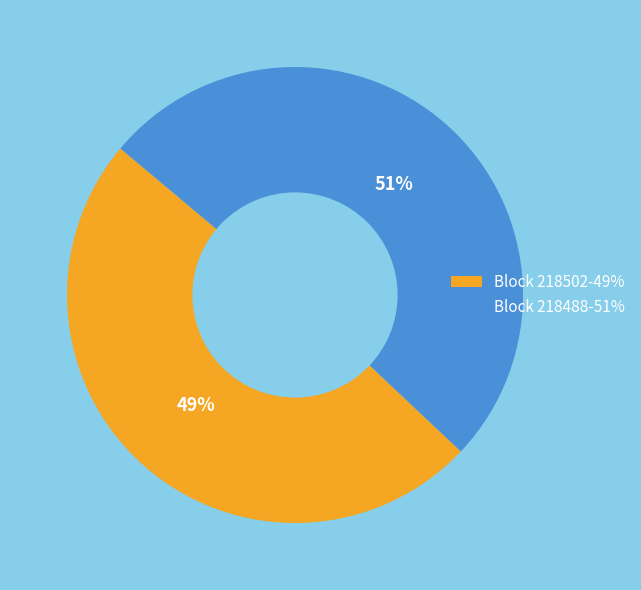

Is it true that Block 218502-49% is 49% of the pie?

True